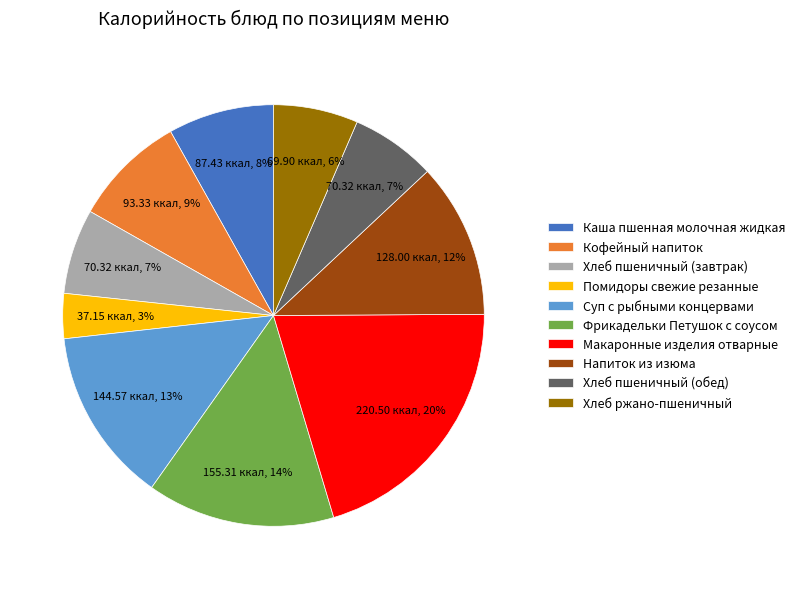

Is there a majority slice in this chart?

No